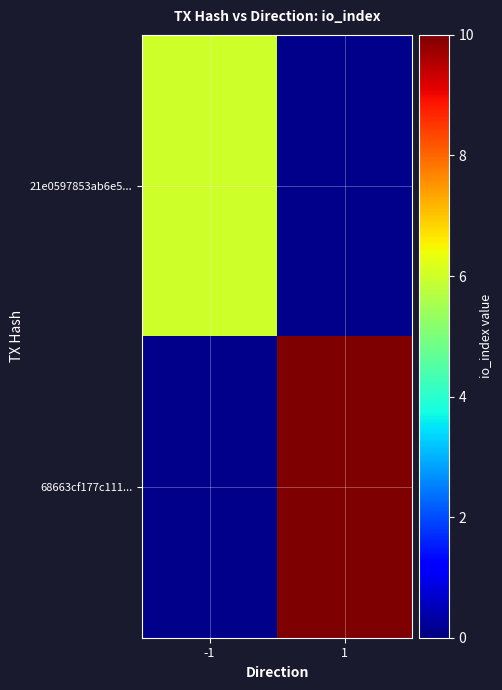

What is the total value across all series at -1?

6